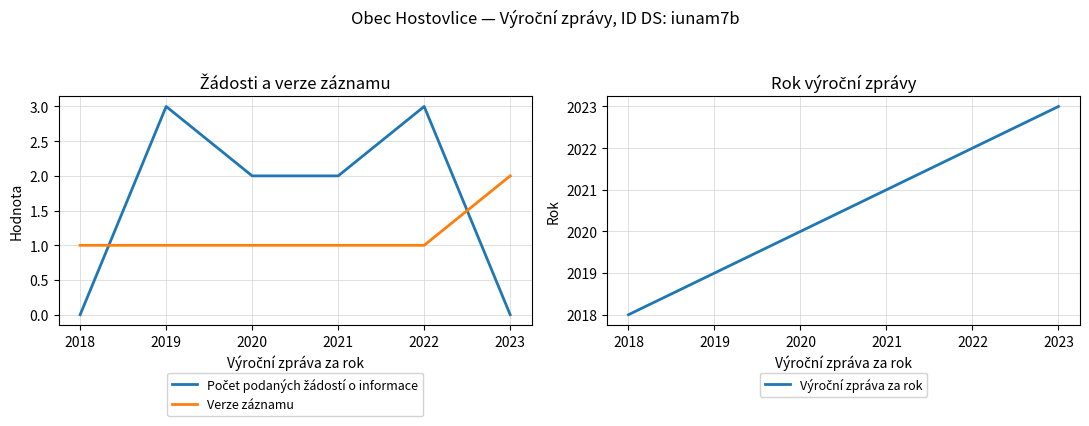

What is the value of the Výroční zpráva za rok point at the 2nd from the left?

2019